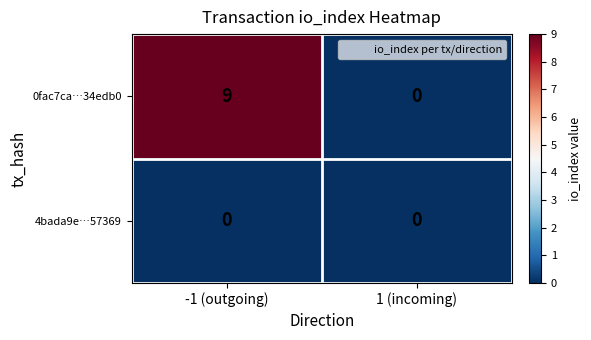

How many data points does each series have?

2